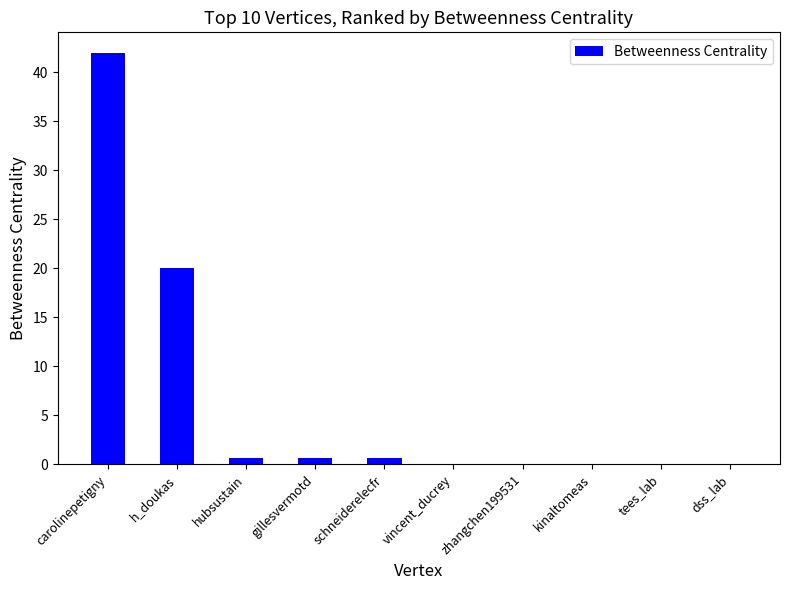

Are the bars horizontal?

No